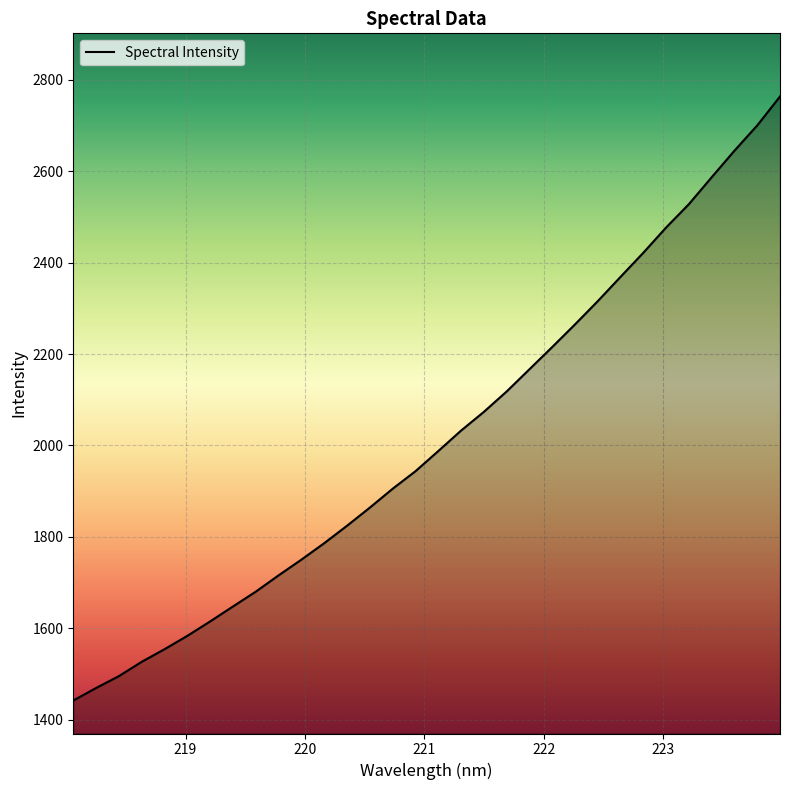

What is the maximum value shown in the chart?

2763.1